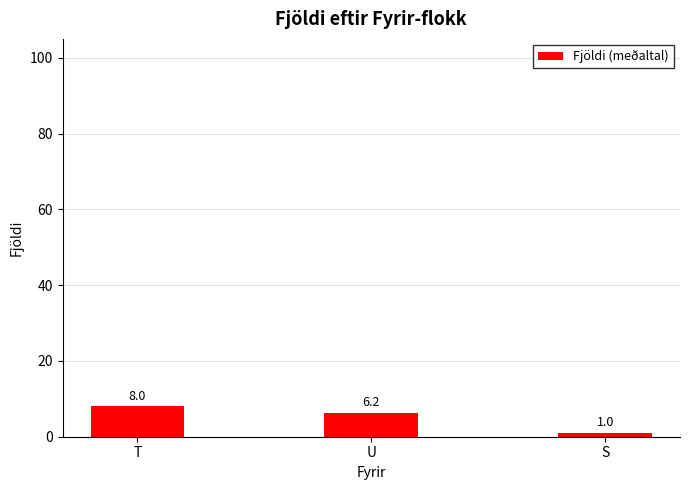

Reading left to right, transcribe all the data shown in this chart.

8.0	6.2	1.0